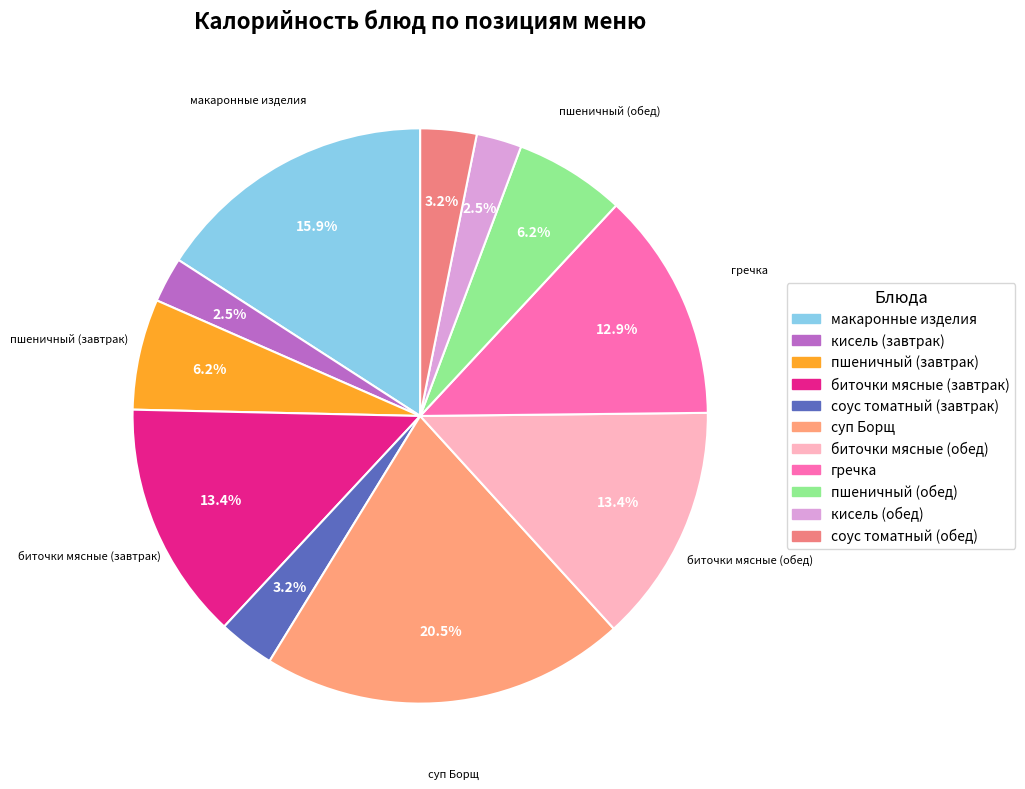

Is it true that макаронные изделия is 2% of the pie?

False